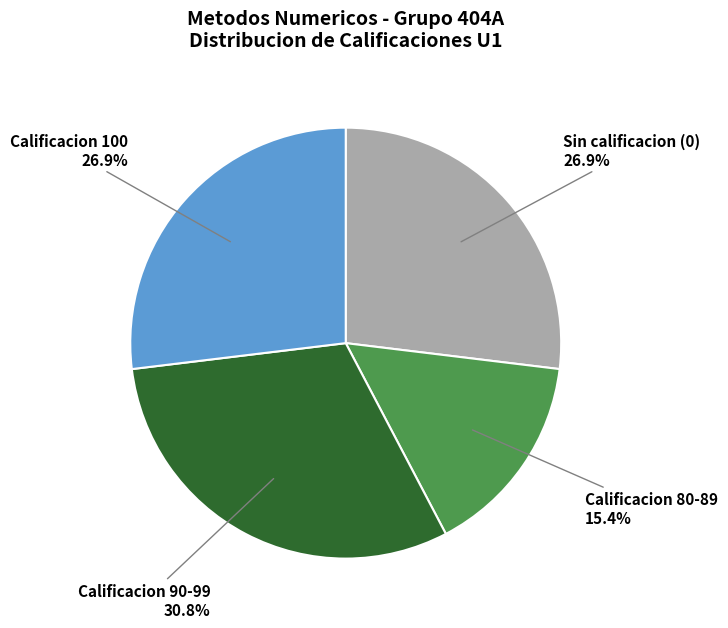

Which category has the biggest portion of the pie?

Calificacion 90-99